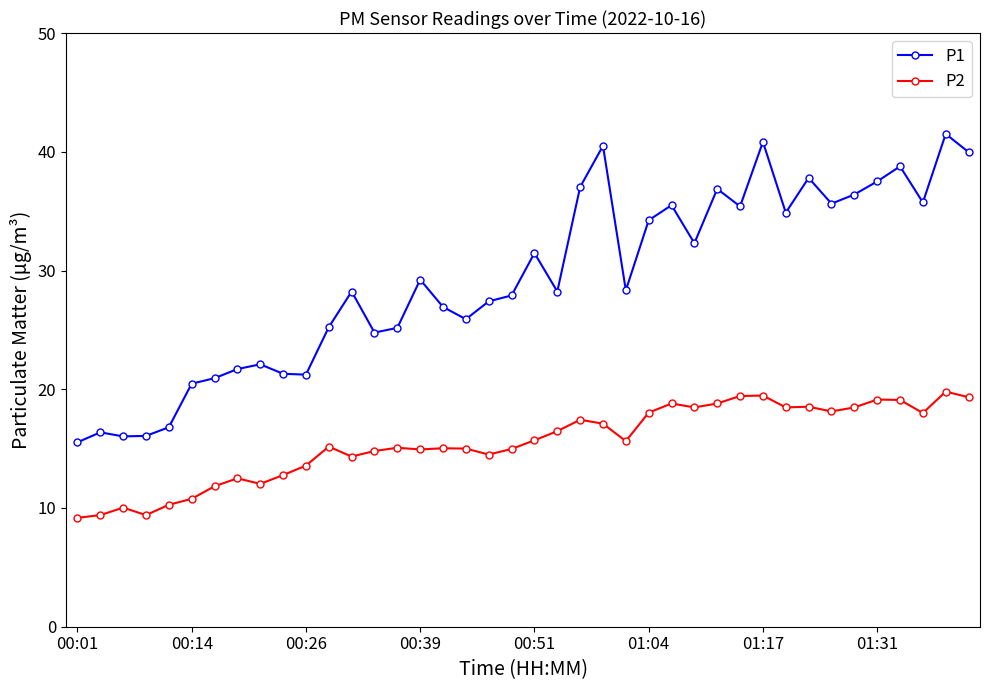

What is the difference between the second highest and second lowest values in the P2 series?

10.1